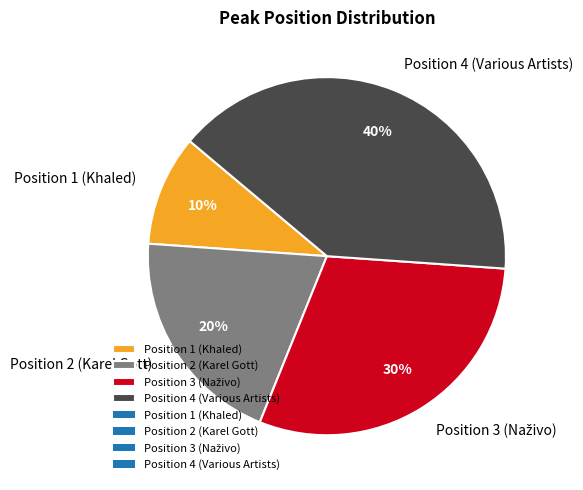

Is there a majority slice in this chart?

No